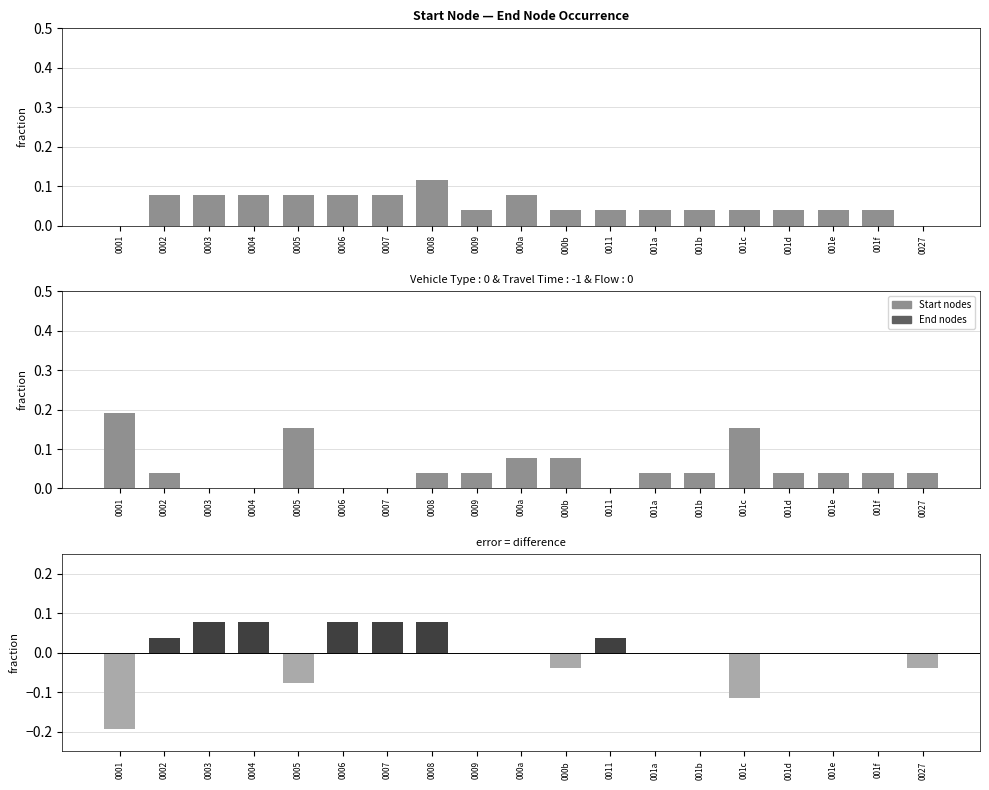

Which series has the largest range (max minus min)?

start minus end fraction